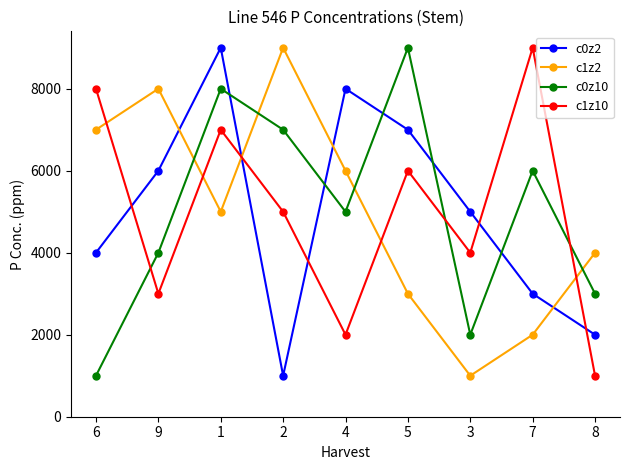

How many interior local valleys does the c1z2 series have?

2